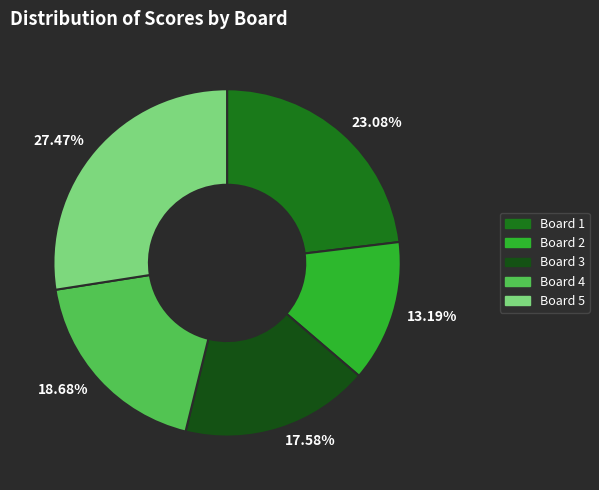

Approximately how many times larger is the value at 18.68% compared to 23.08%?

0.8